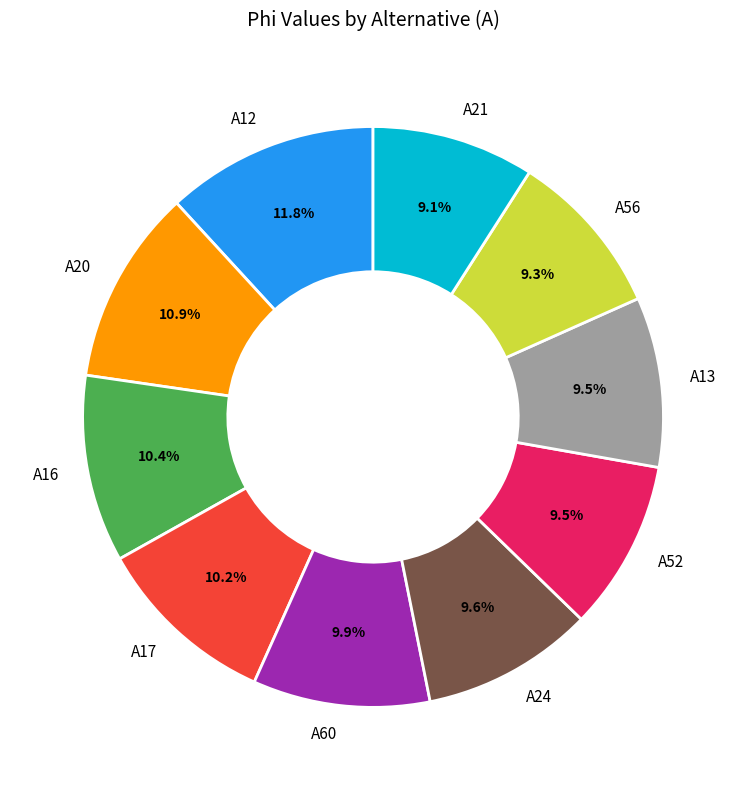

Does A60 represent more than half of the total?

No